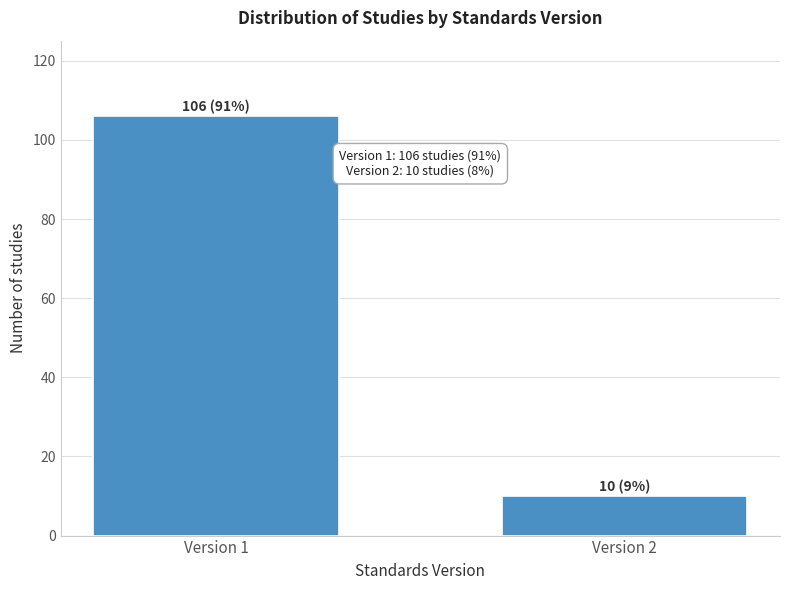

Reading left to right, list all the values displayed in this chart.

Version 1=106	Version 2=10